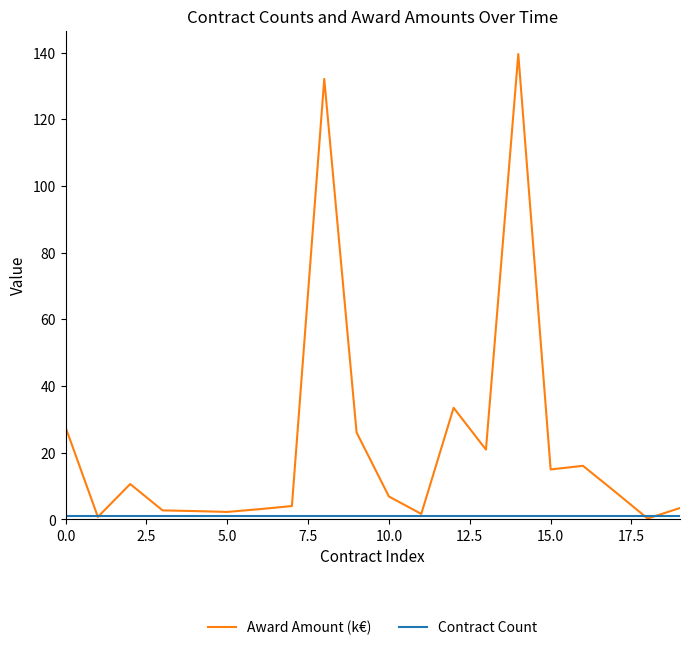

Does the chart have visible grid lines?

No